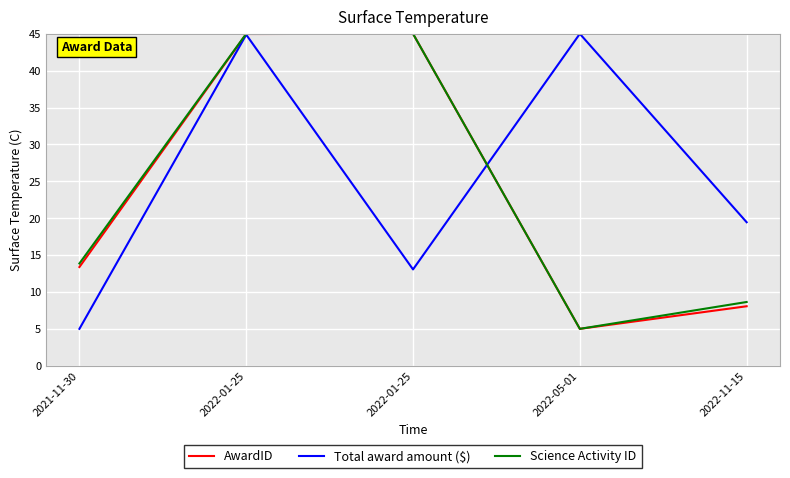

Which series changed the most between 2022-01-25 and 2022-01-25?

Total award amount ($)